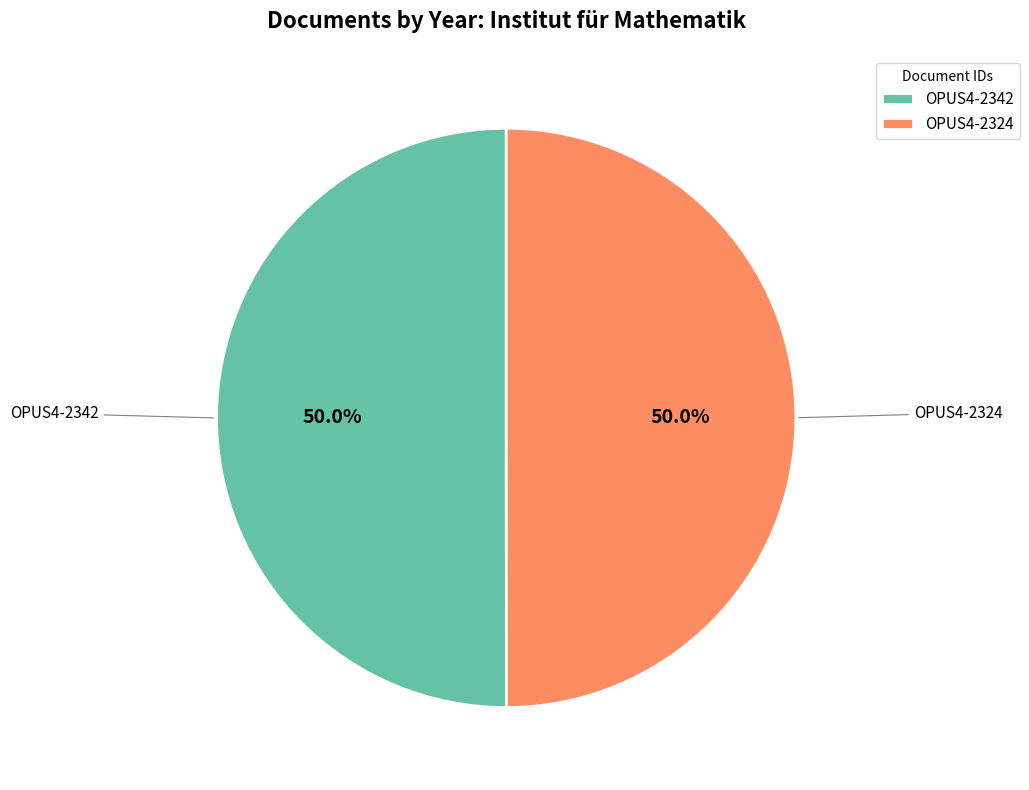

What is the total percentage of OPUS4-2324 and OPUS4-2342?

100.0%